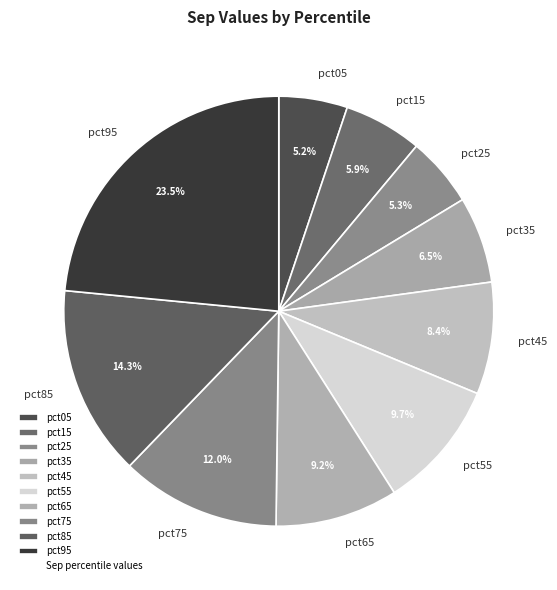

True or false: pct25 accounts for 18% of the total.

False